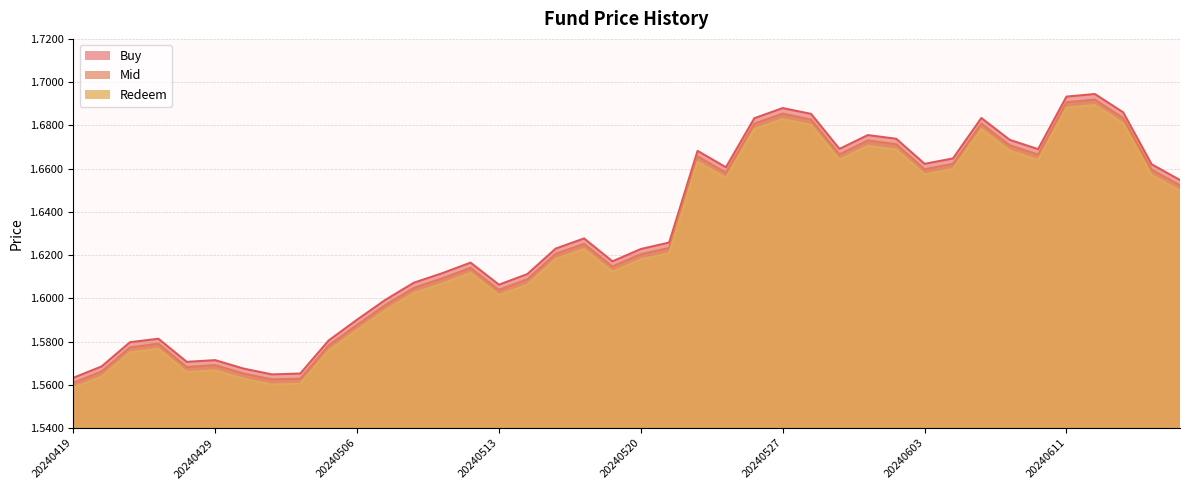

What is the highest value of the Redeem series?

1.7